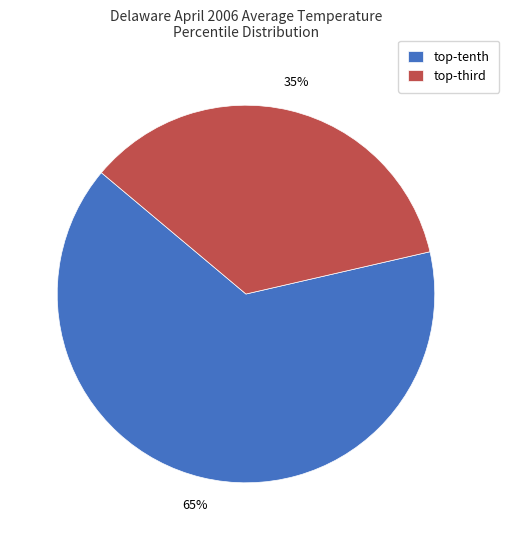

To the nearest percent, what is the average slice percentage?

50%